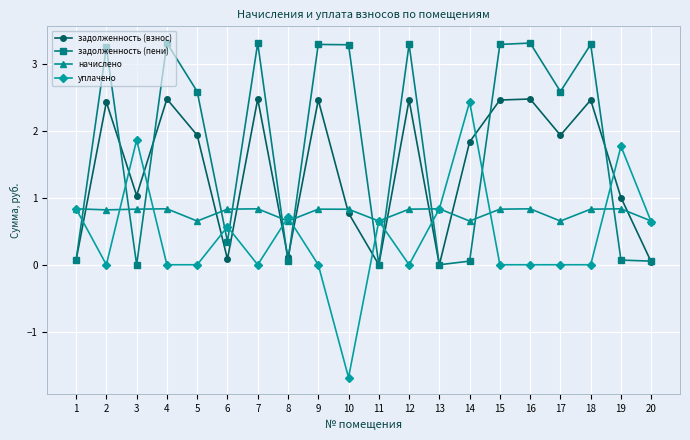

Is the value of задолженность (взнос) at 10 greater than the value of начислено at 11?

Yes